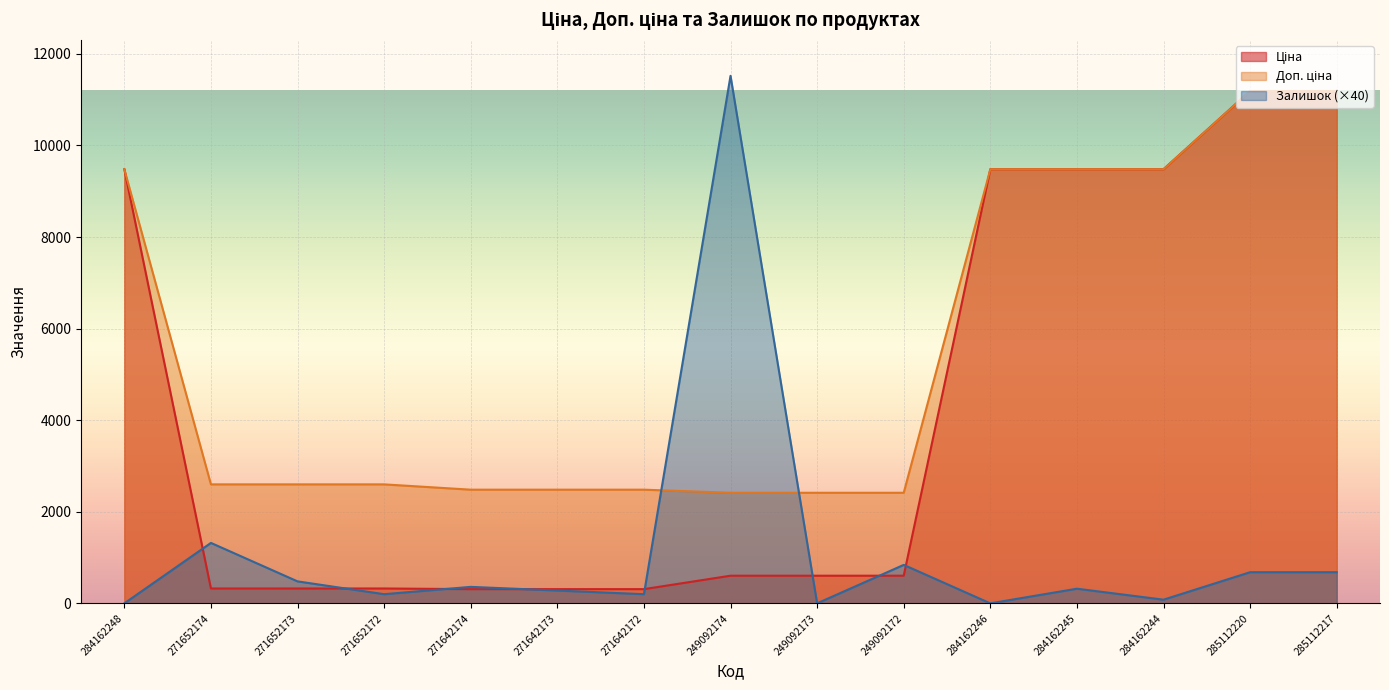

What is the label of the 4th point from the right?

284162245